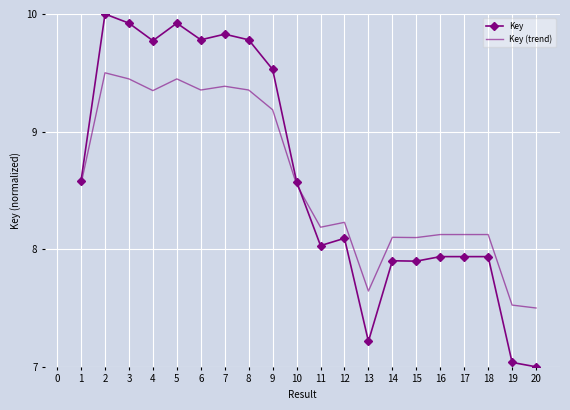

Which series has the largest range (max minus min)?

Key